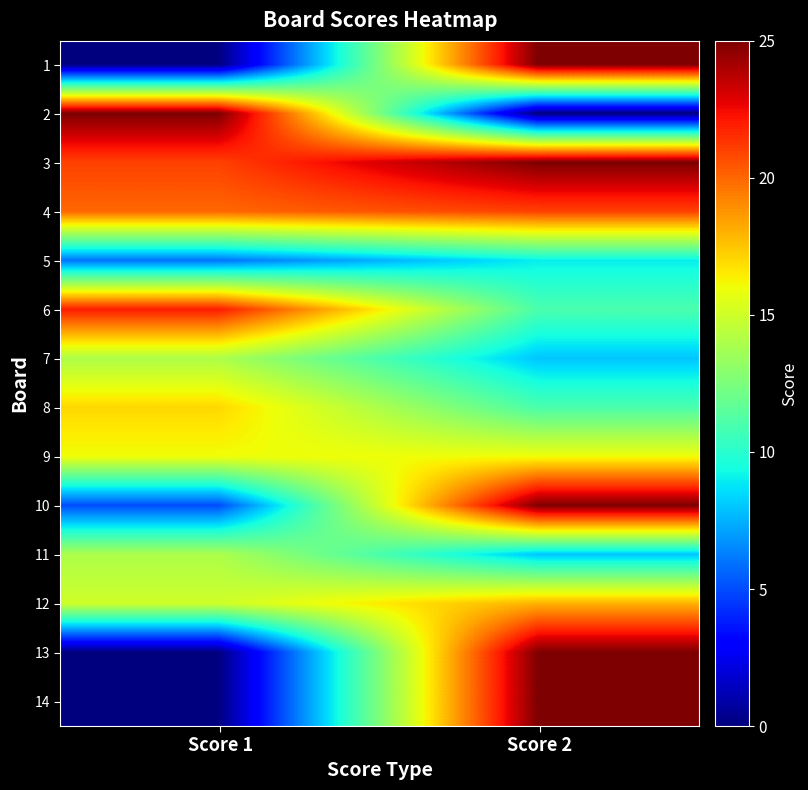

What is the total value across all series at Score 2?

227